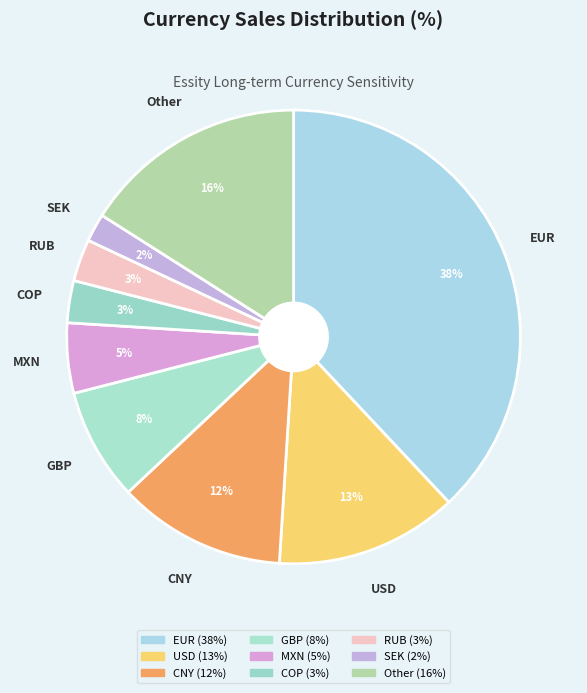

How much of the chart is everything except MXN?

95.0%